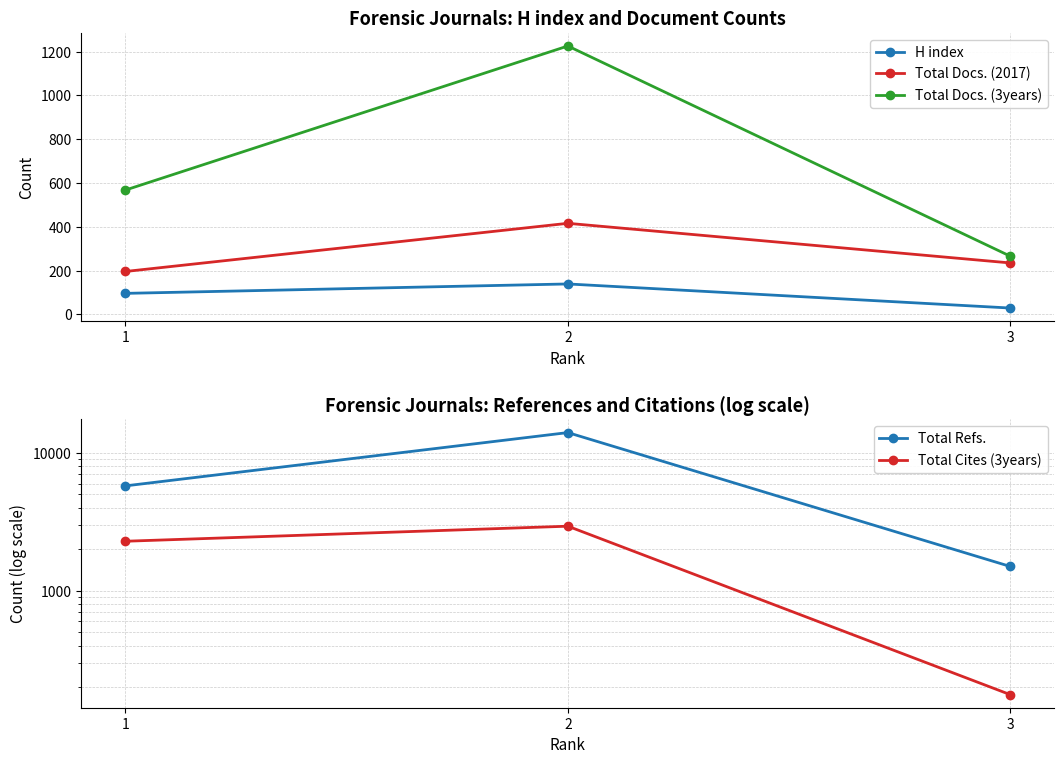

What is the value of the Total Docs. (3years) point at the 3rd from the left?

266